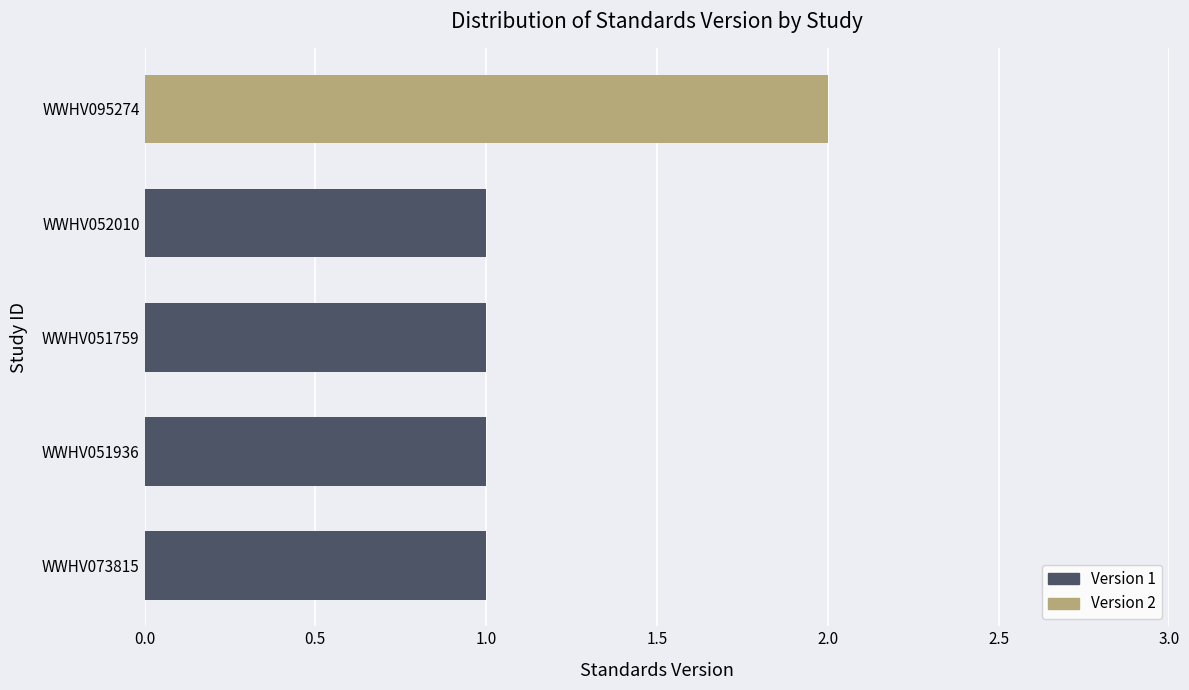

Approximately how many times larger is the value at WWHV052010 compared to WWHV073815?

1.0